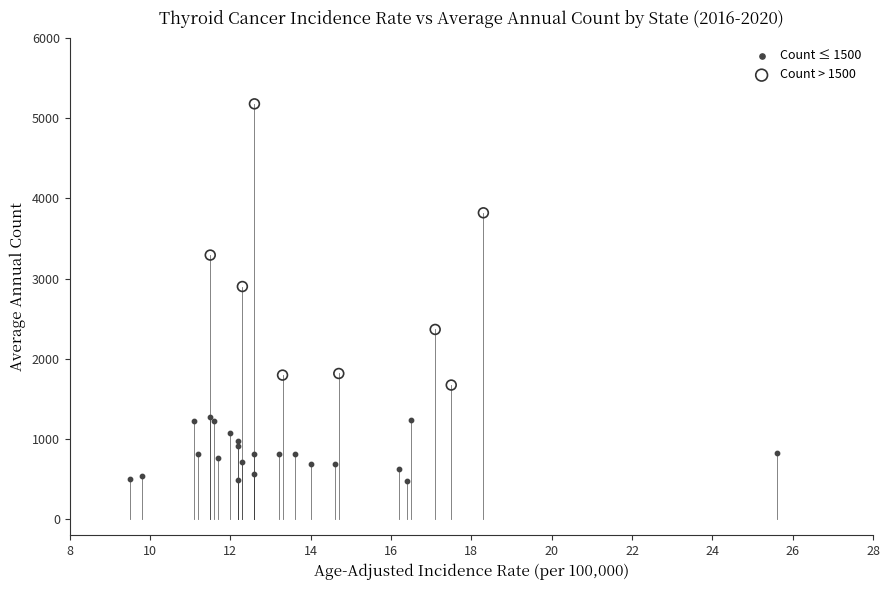

Which series has the largest Y range (max minus min)?

Count > 1500